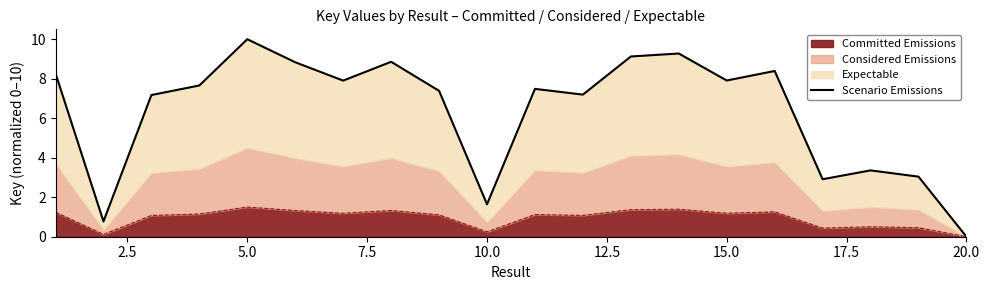

Is it true that Committed Emissions equals 0.0 at 20.0?

True